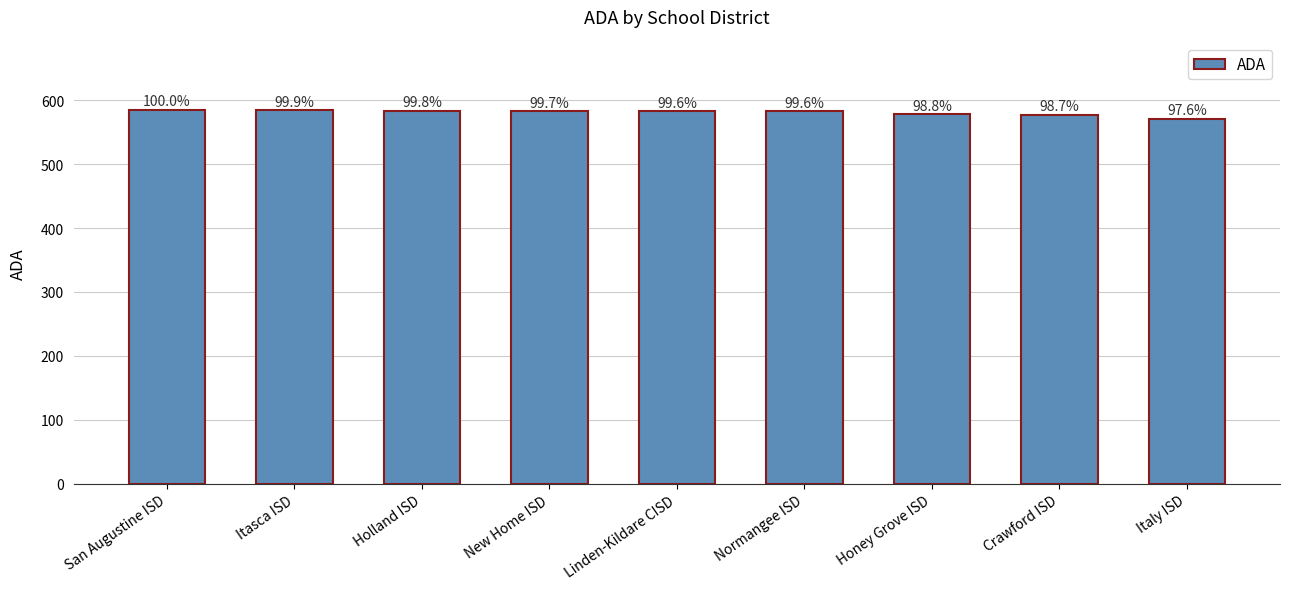

Read the value at Normangee ISD.

582.8